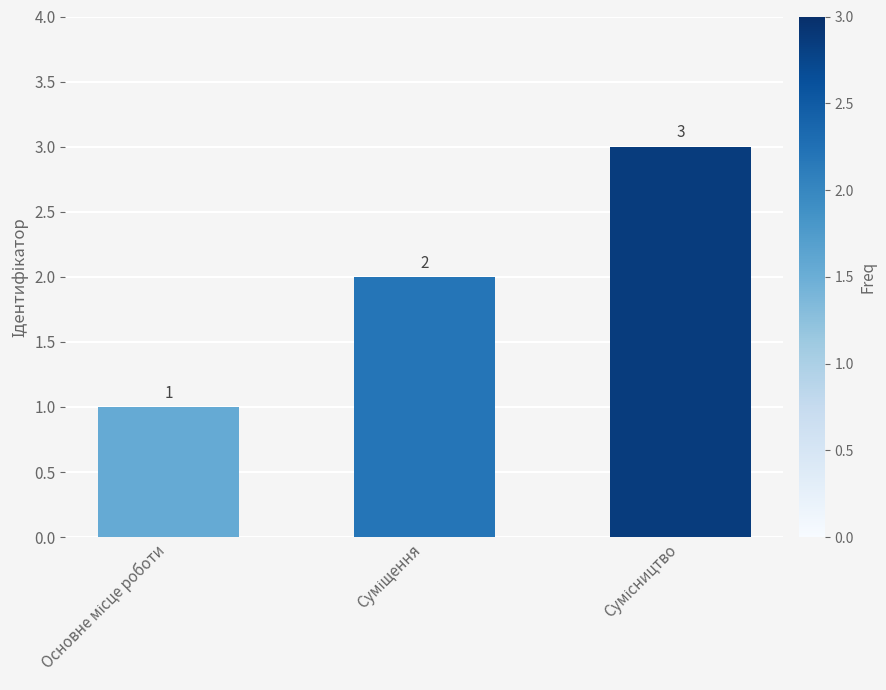

What is the smallest value displayed?

1